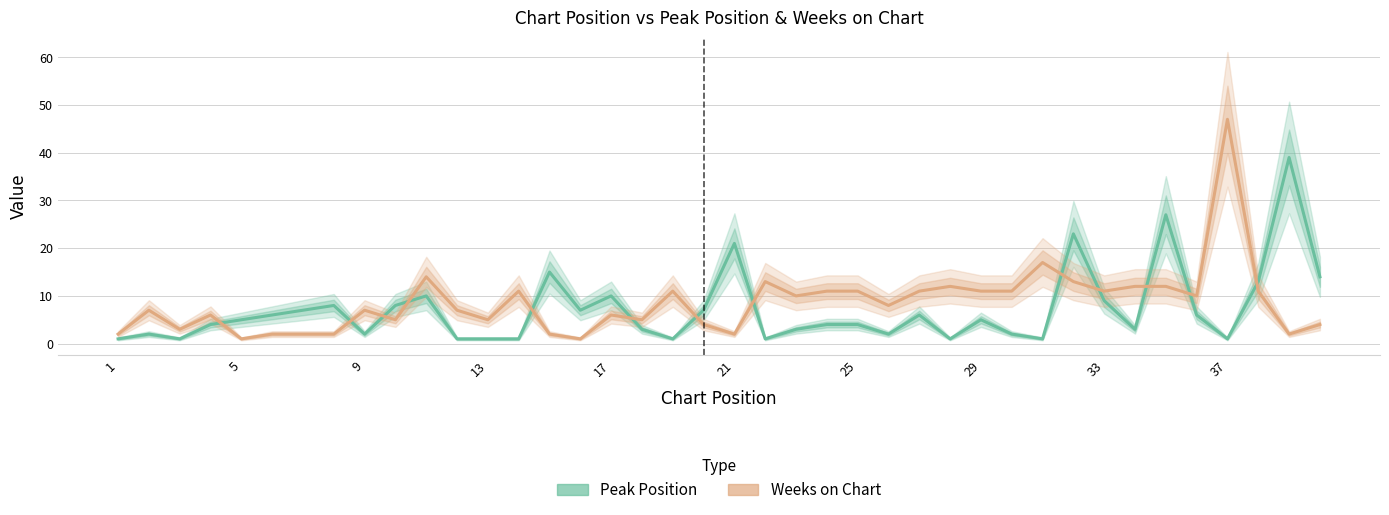

Read the Weeks on Chart value at 29.

11